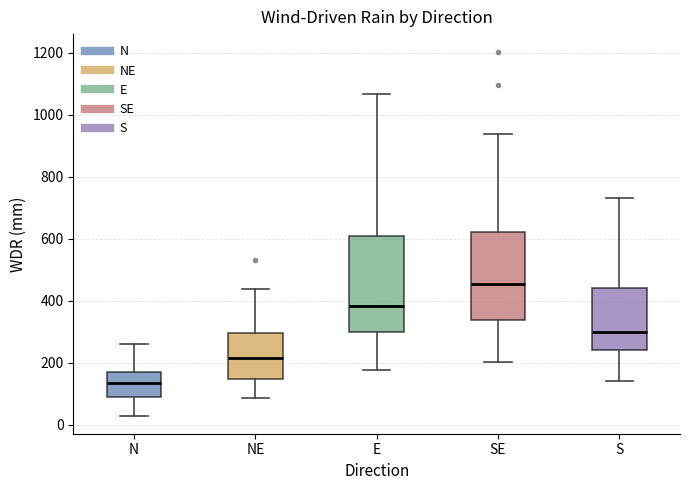

Comparing the boxes themselves (not the whiskers), which one is the tallest?

E